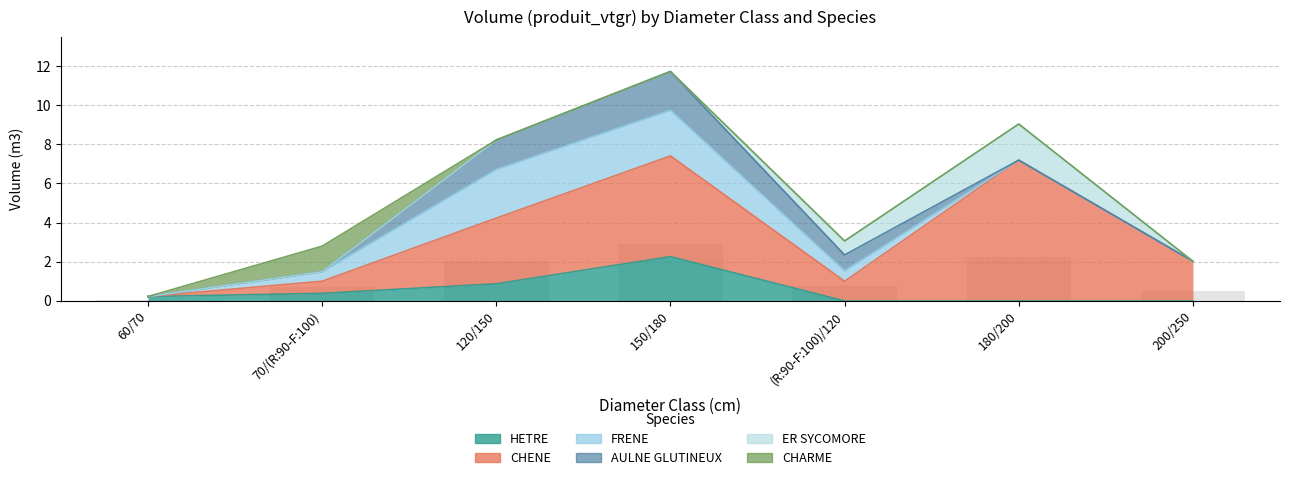

What are all the series names shown in the legend?

HETRE, CHENE, FRENE, AULNE GLUTINEUX, ER SYCOMORE, CHARME